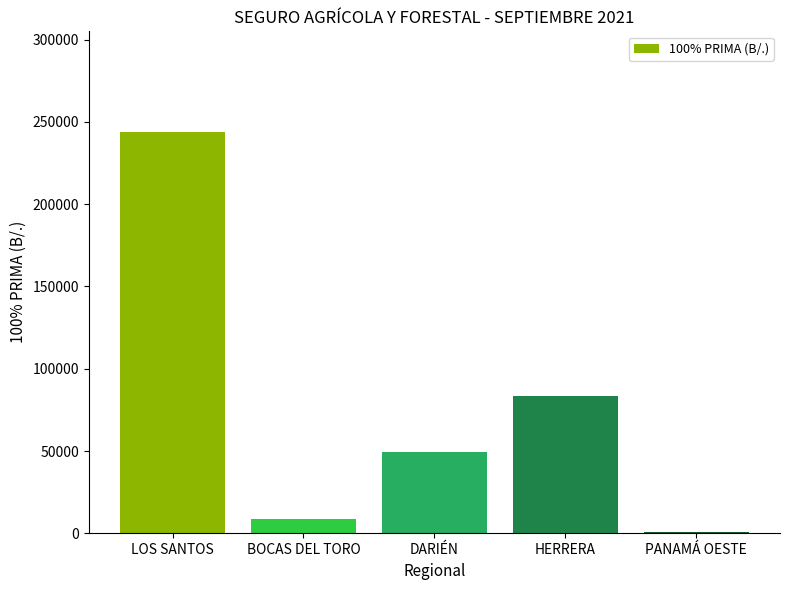

What value does the data have at BOCAS DEL TORO?

8697.2